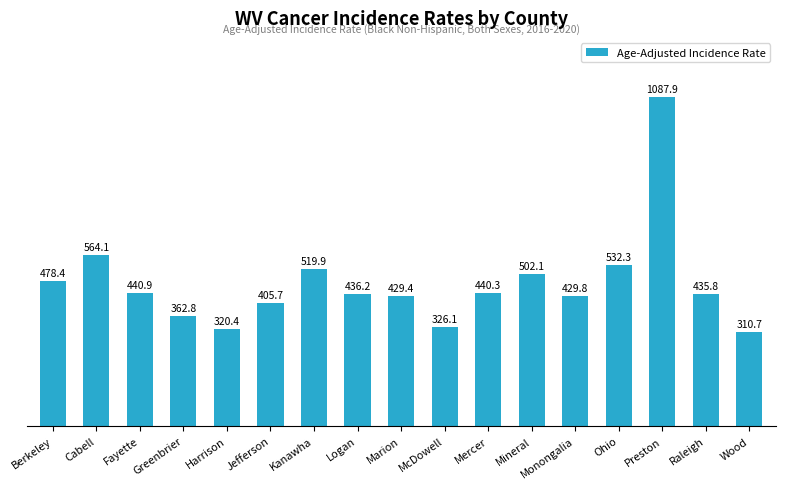

Are the bars horizontal?

No